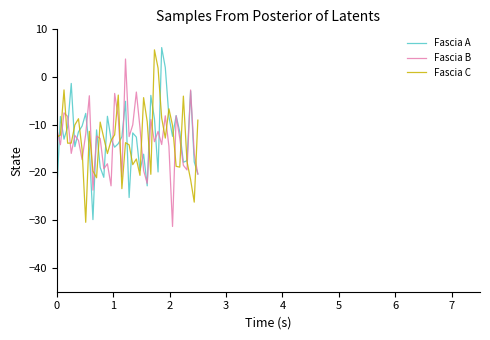

What is the difference between the second highest and second lowest values in the Fascia B series?

21.0